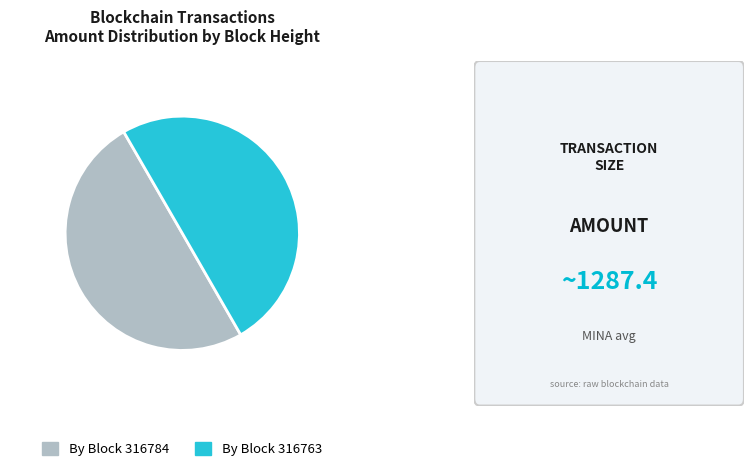

Count the number of slices in the pie.

2